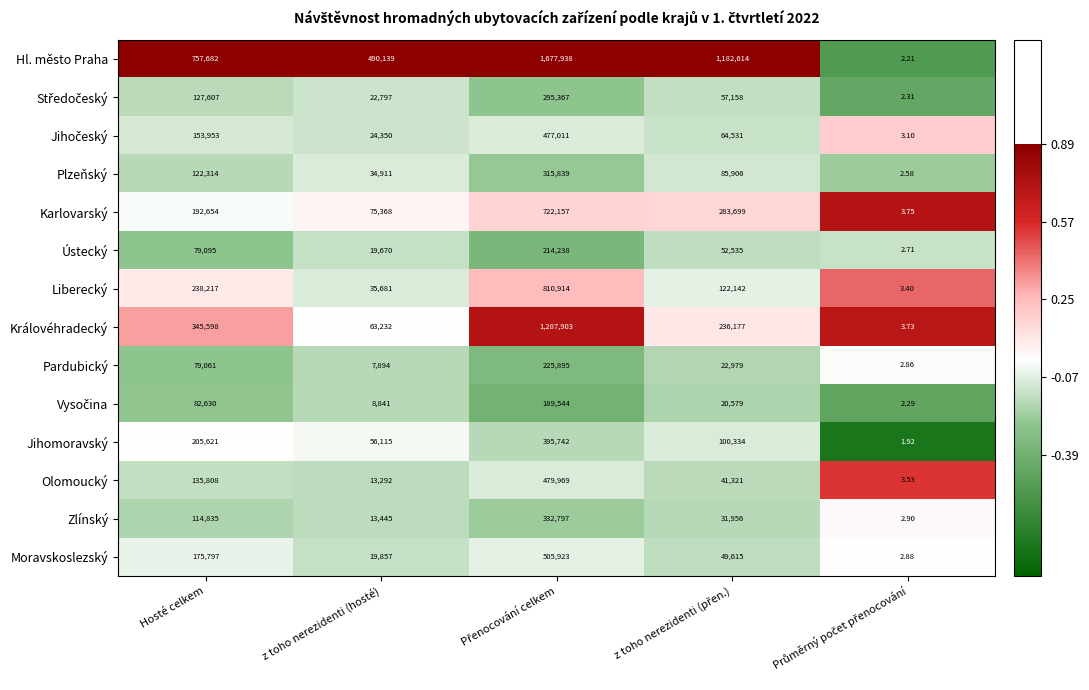

How many categories are shown in the chart?

5